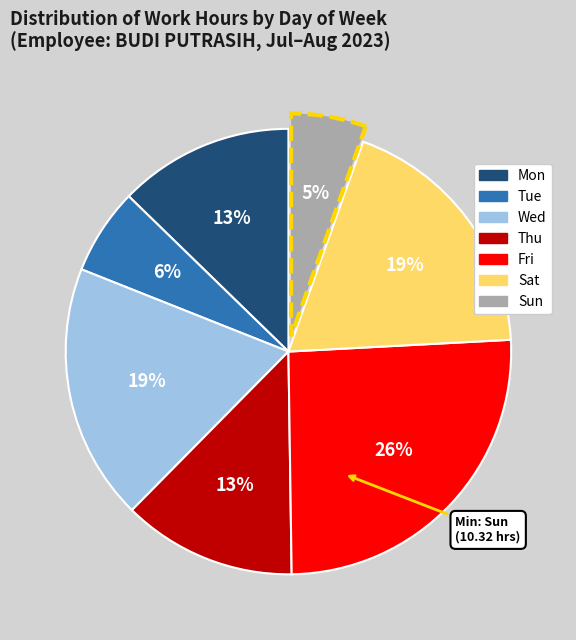

Is the sum of Sat and Mon greater than half?

No